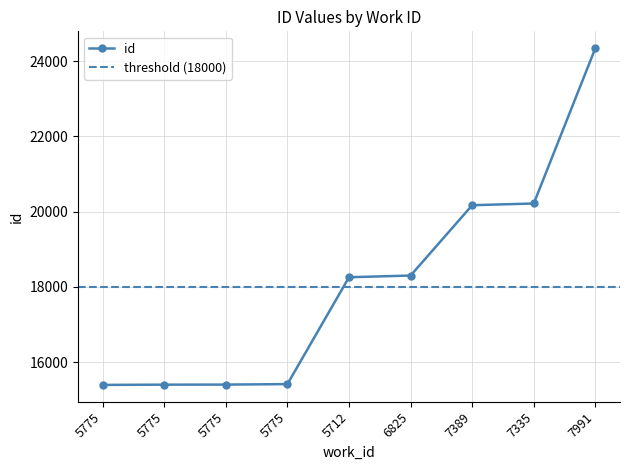

Reading left to right, transcribe all the data shown in this chart.

15397	15403	15405	15418	18257	18302	20170	20216	24342